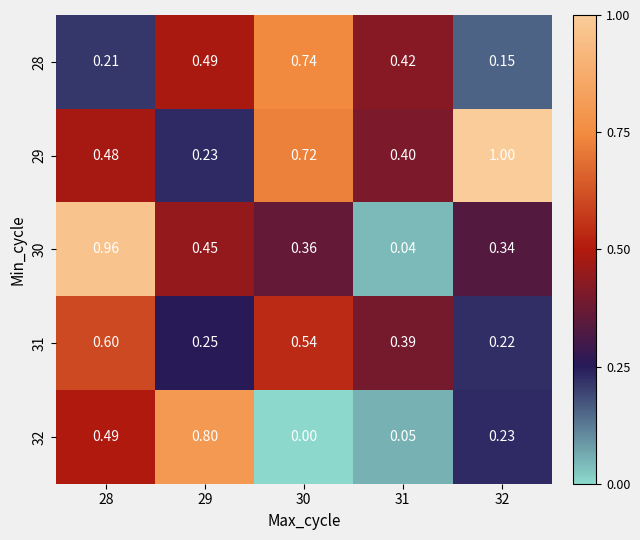

What is the total value across all series at 30?

2.4